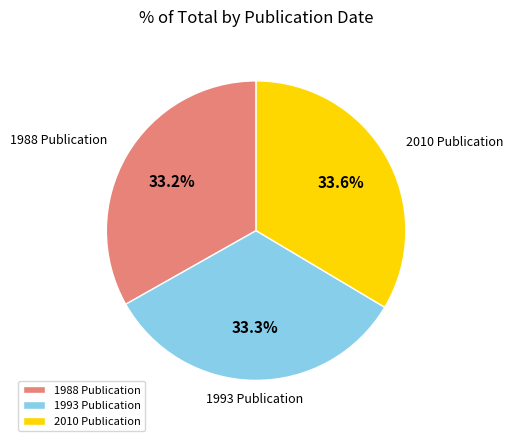

What percentage is NOT represented by 2010 Publication?

66.4%